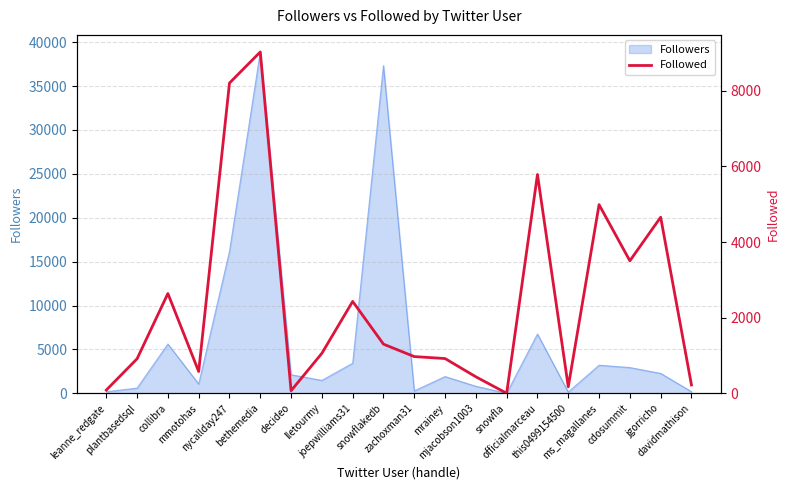

Which label corresponds to the largest value in the chart?

bethemedia